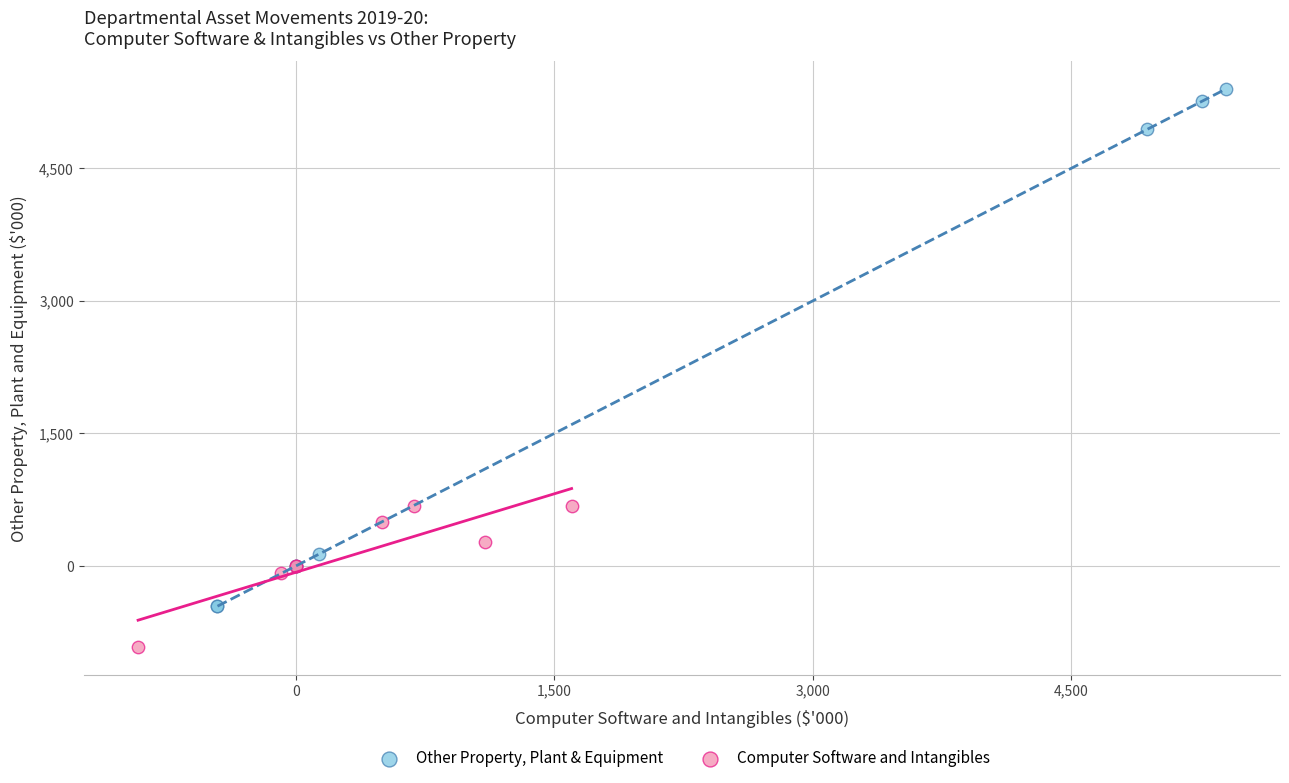

Which series contains the highest Y value?

Other Property, Plant & Equipment